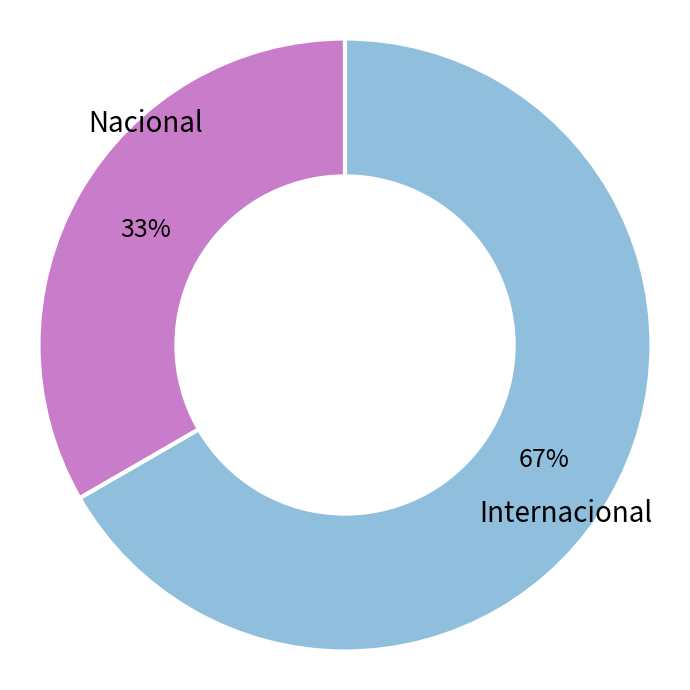

Approximately how many times larger is the value at Internacional compared to Nacional?

2.0